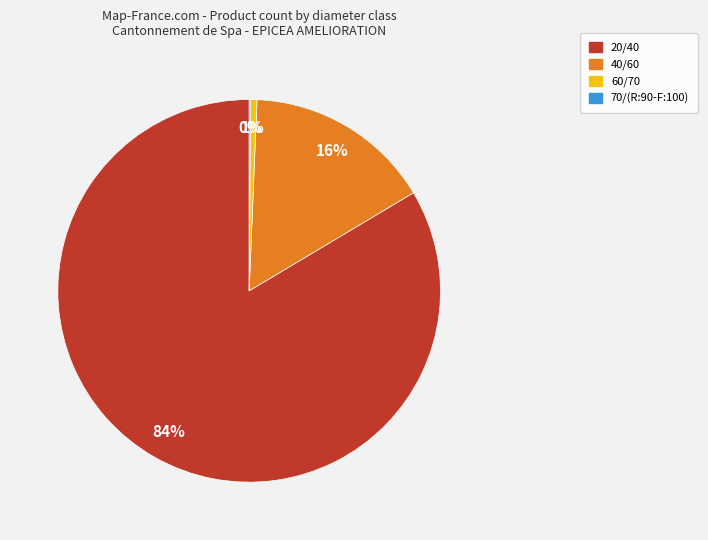

Is it true that 20/40 is 84% of the pie?

True